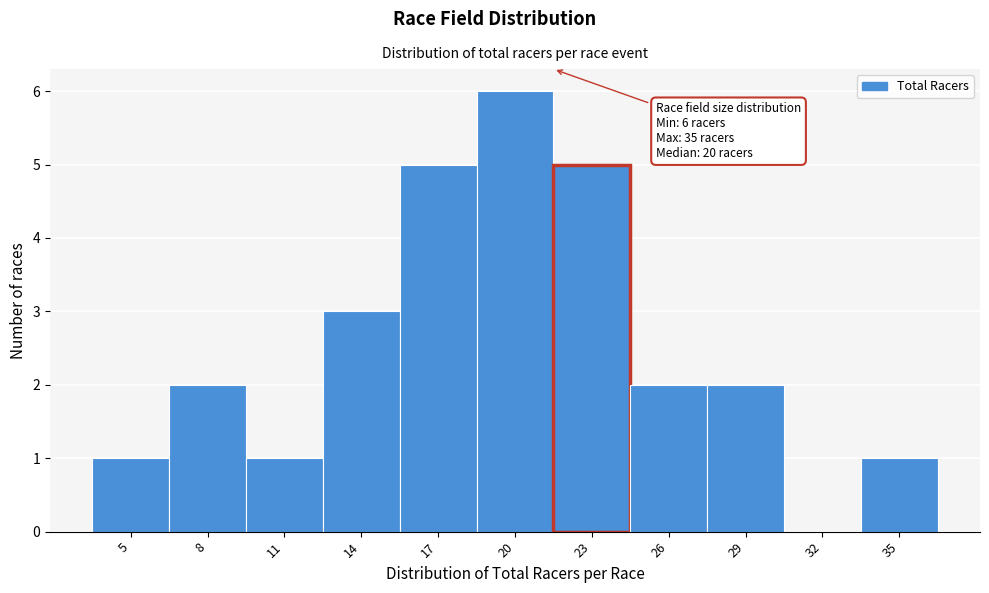

Reading right to left, transcribe all the data shown in this chart.

35=1	32=0	29=2	26=2	23=5	20=6	17=5	14=3	11=1	8=2	5=1